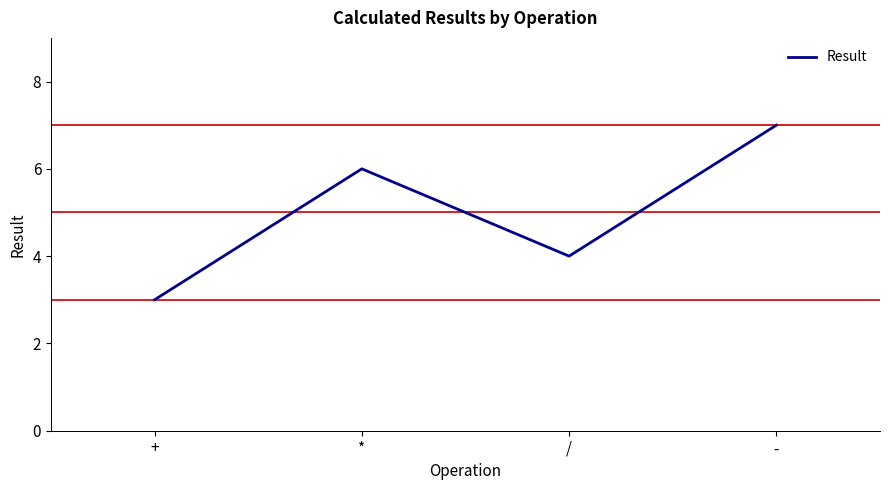

What is the approximate value at +?

3